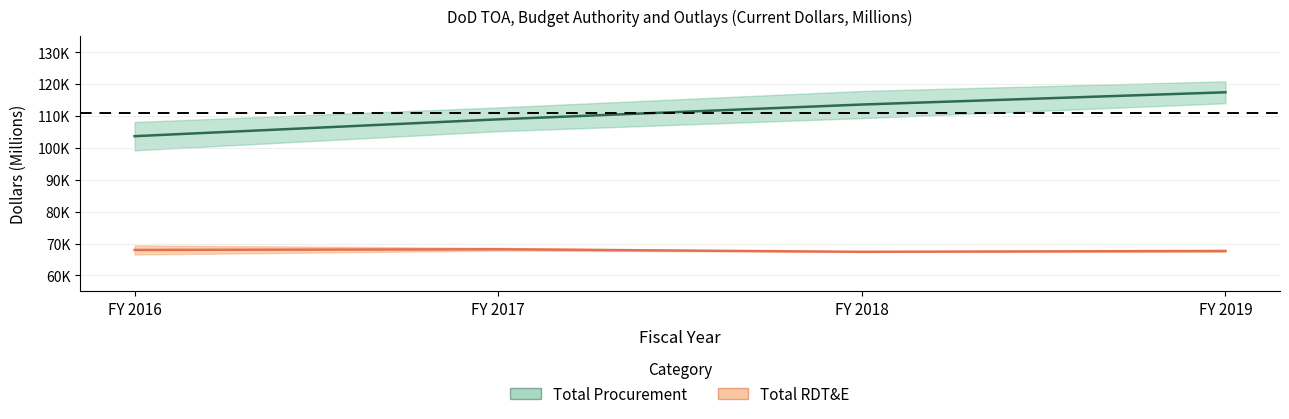

What is the minimum value shown in the chart?

67401.0